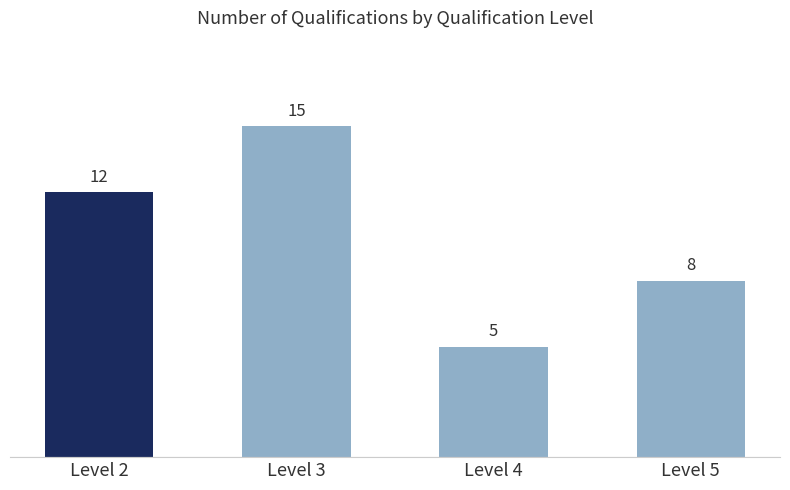

Does the chart contain any negative values?

No